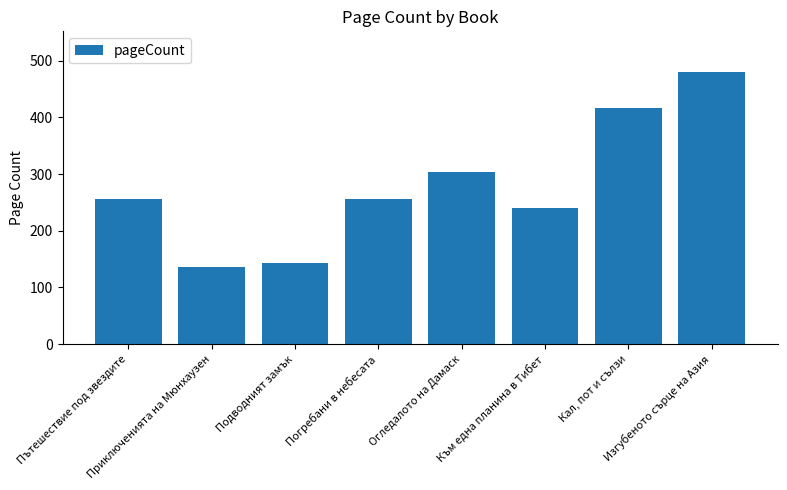

Approximately how many times larger is the value at Кал, пот и сълзи compared to Подводният замък?

2.9